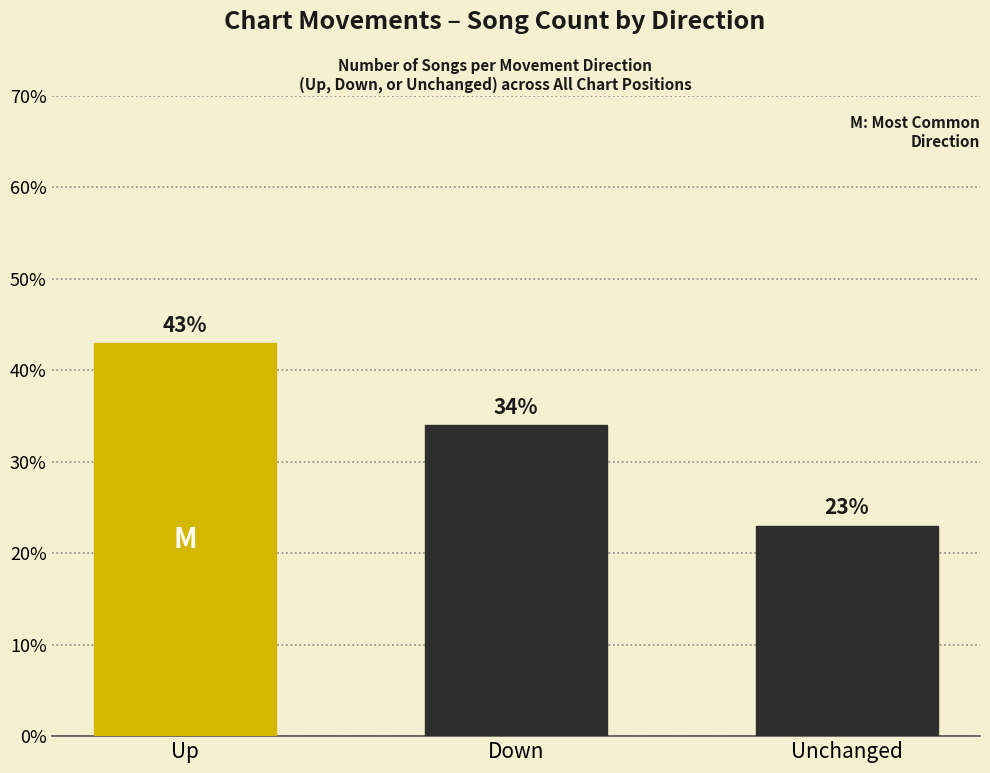

What is the change in value from Down to Unchanged?

-11